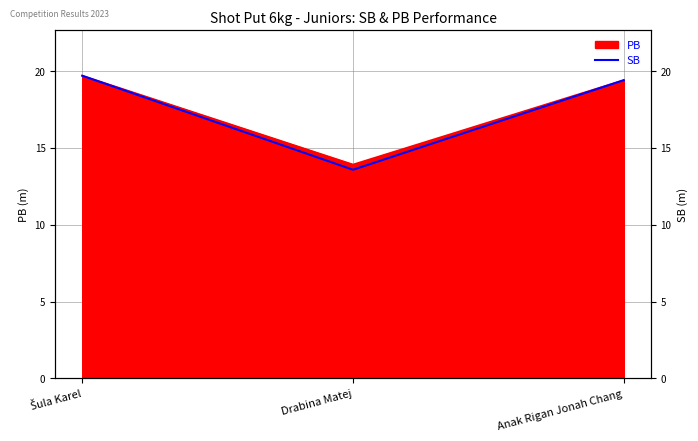

What is the label of the 2nd point from the right?

Drabina Matej